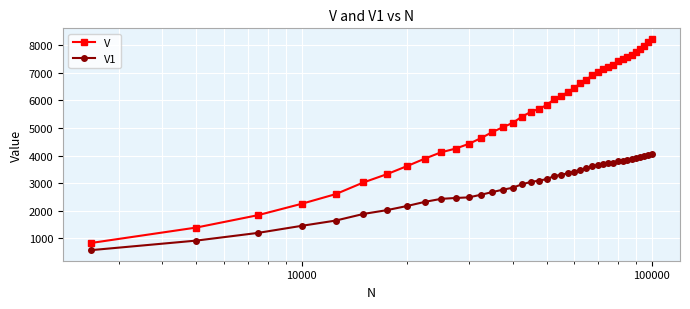

Does the chart have visible grid lines?

Yes